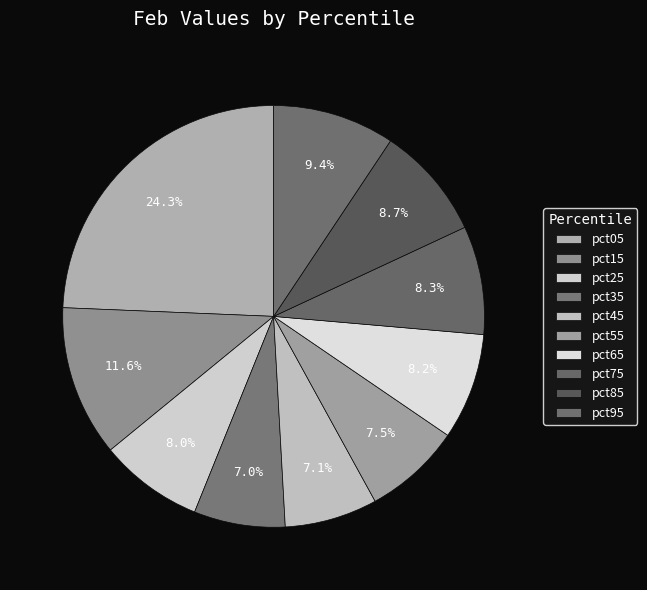

Does pct65 account for over 50% of the chart?

No